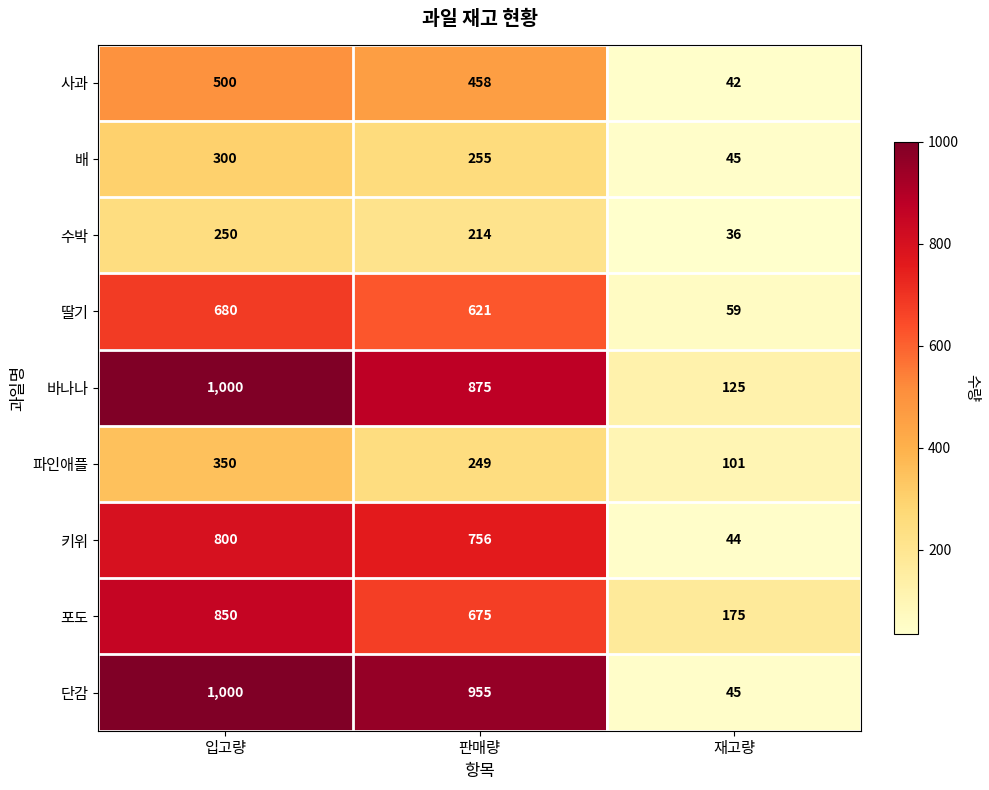

Count the number of data series in this chart.

9